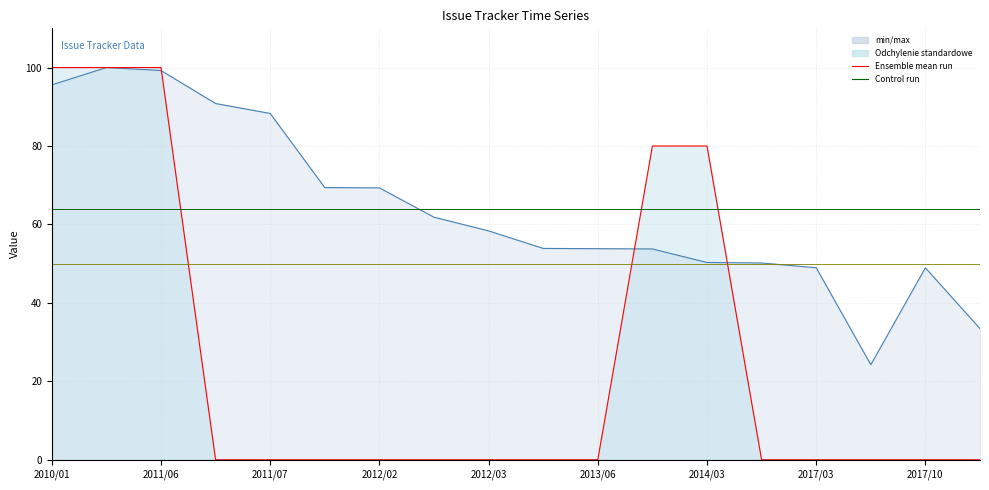

At which category does the chart reach its peak across all series?

2010/01